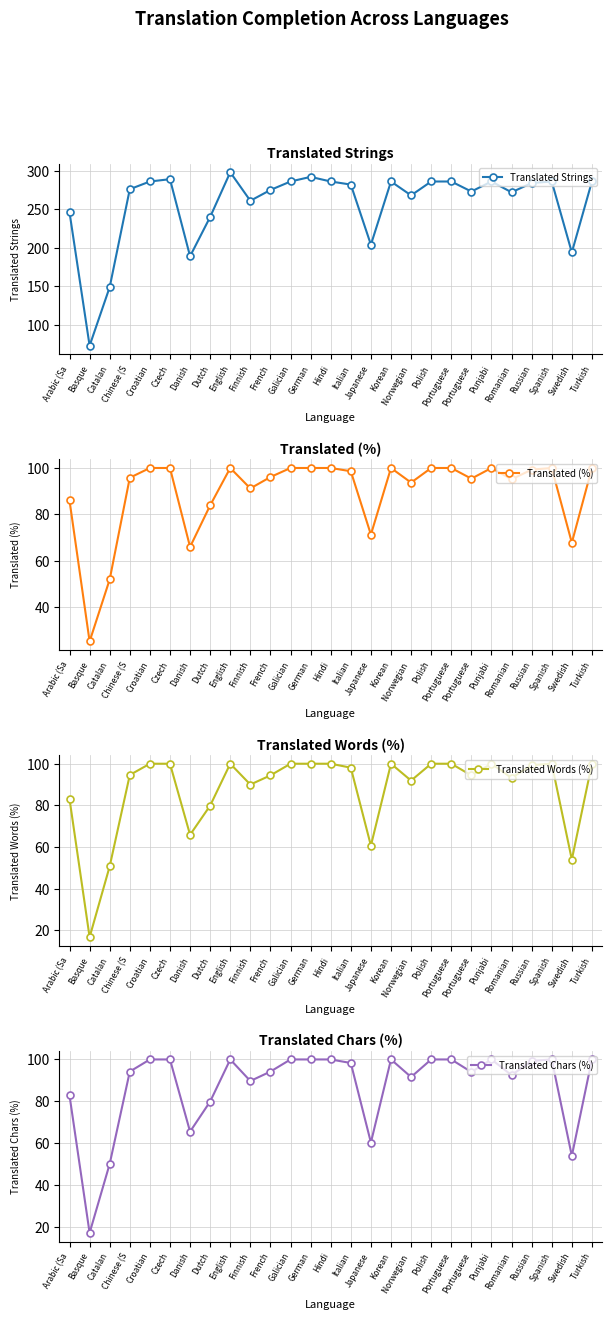

The Translated Chars (%) series shows 82.8 at Arabic (Sa. True or false?

True